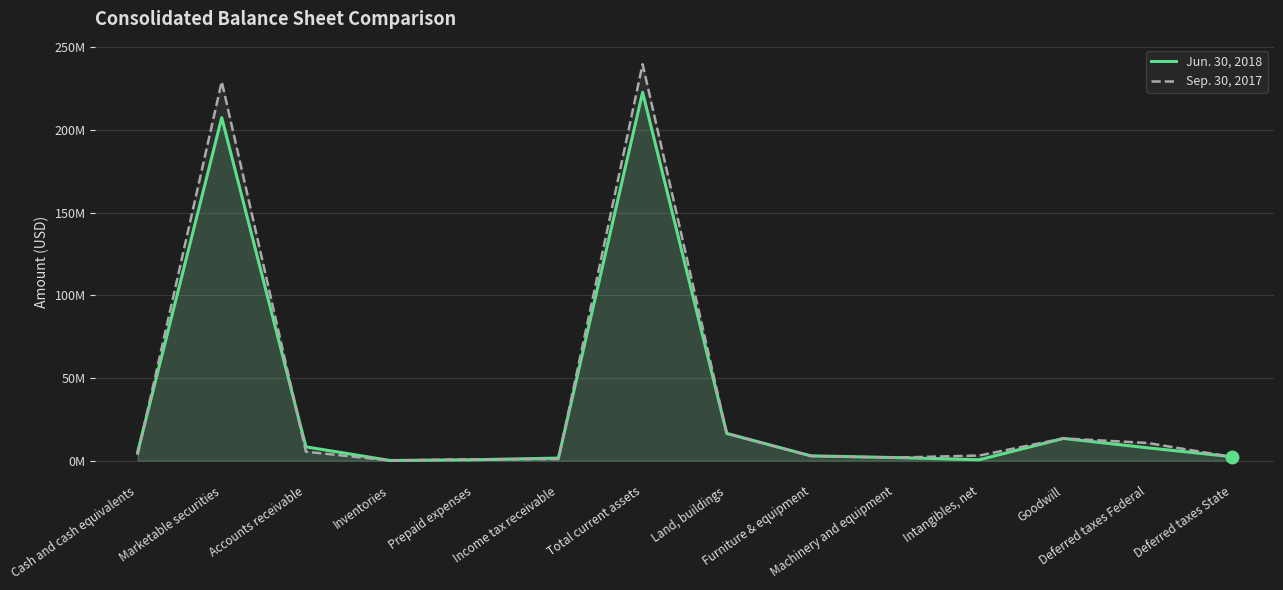

What is the label of the 13th point from the right?

Marketable securities